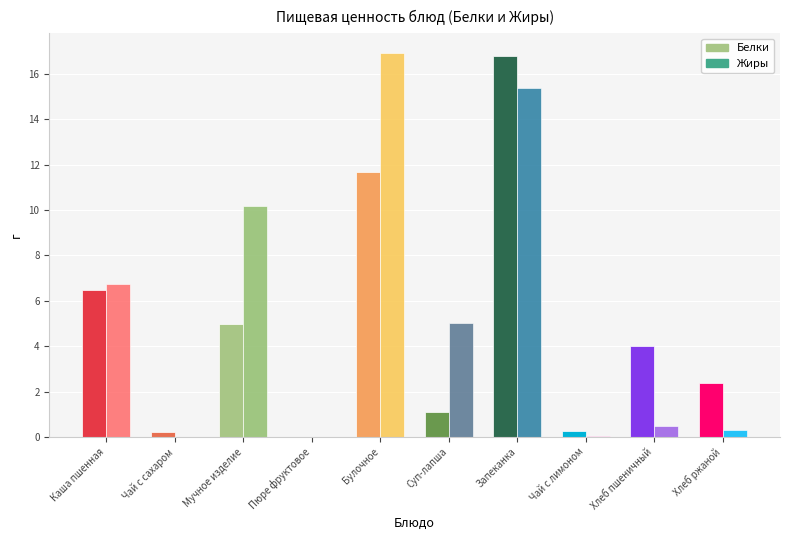

How many bars are there in total?

20